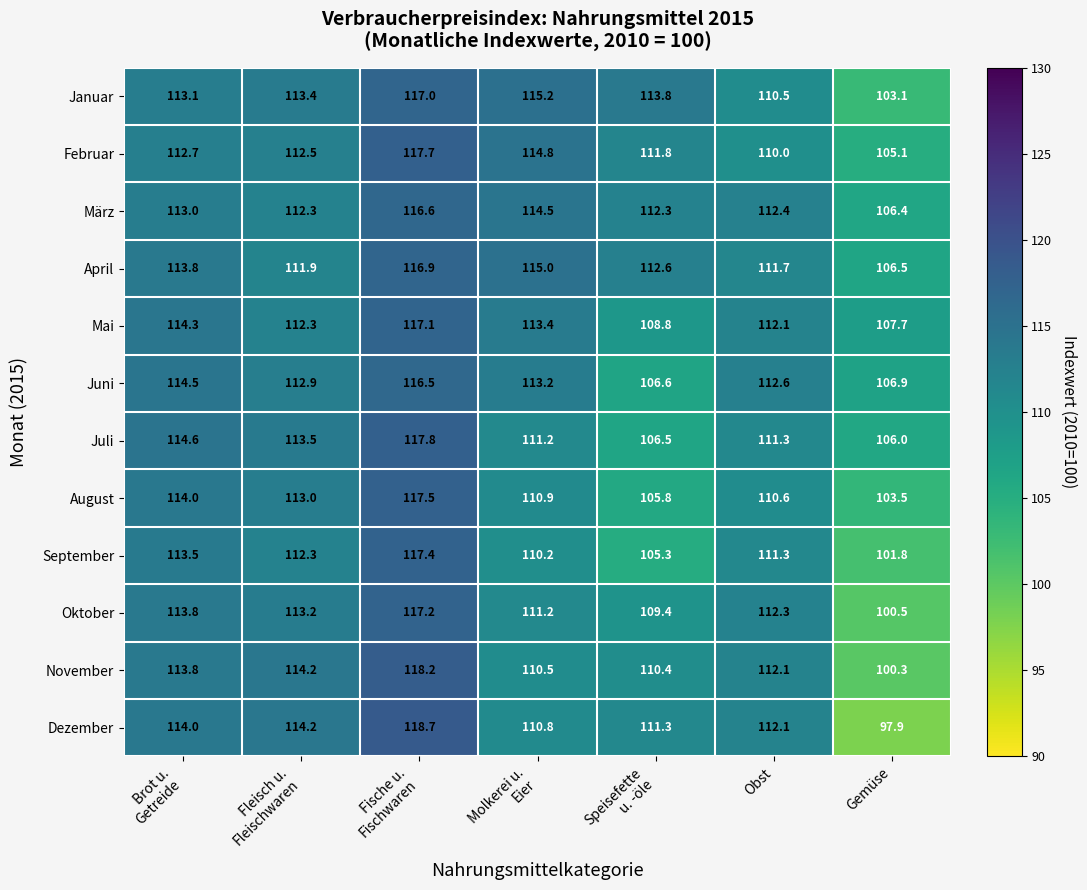

Count the number of data series in this chart.

12